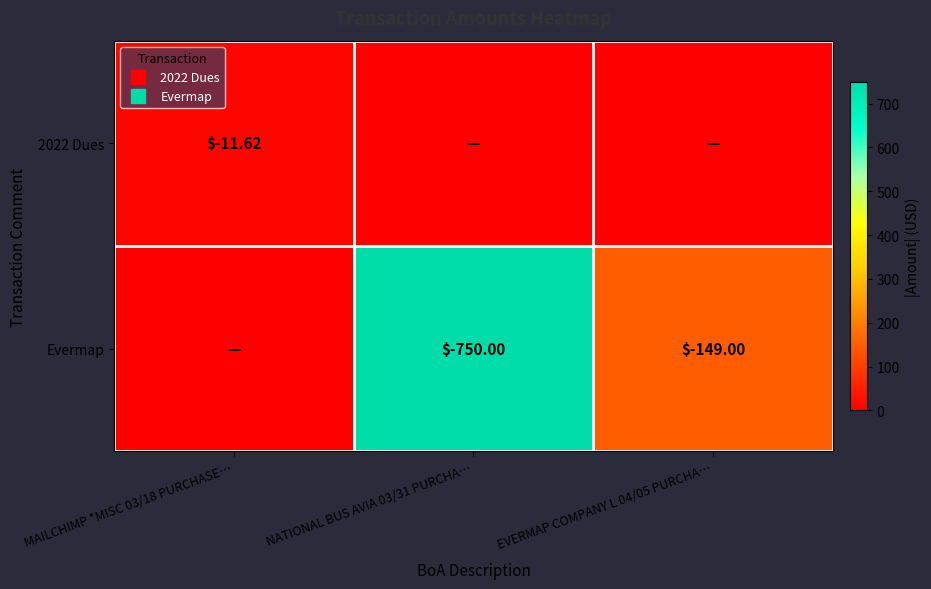

Between NATIONAL BUS AVIA 03/31 PURCHA… and EVERMAP COMPANY L 04/05 PURCHA…, which series saw the biggest shift?

Evermap